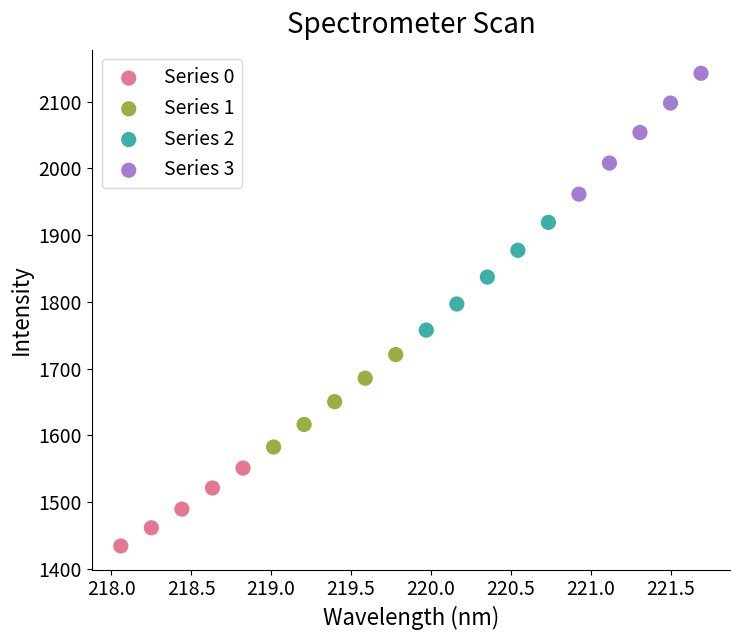

What are all the series names shown in the legend?

Series 0, Series 1, Series 2, Series 3